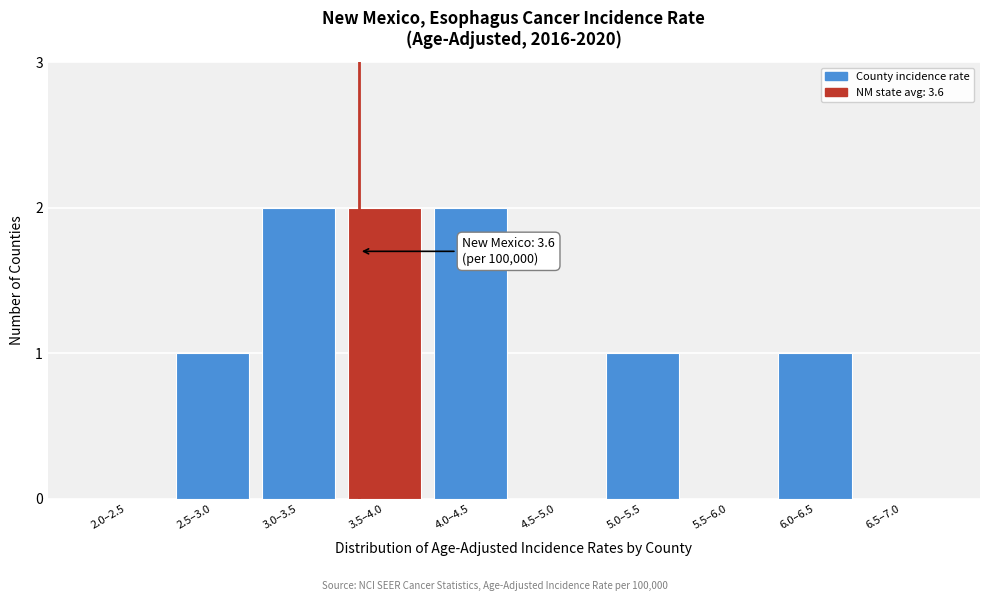

Reading left to right, what are all the values shown in this chart?

2.0–2.5=0	2.5–3.0=1	3.0–3.5=2	3.5–4.0=2	4.0–4.5=2	4.5–5.0=0	5.0–5.5=1	5.5–6.0=0	6.0–6.5=1	6.5–7.0=0